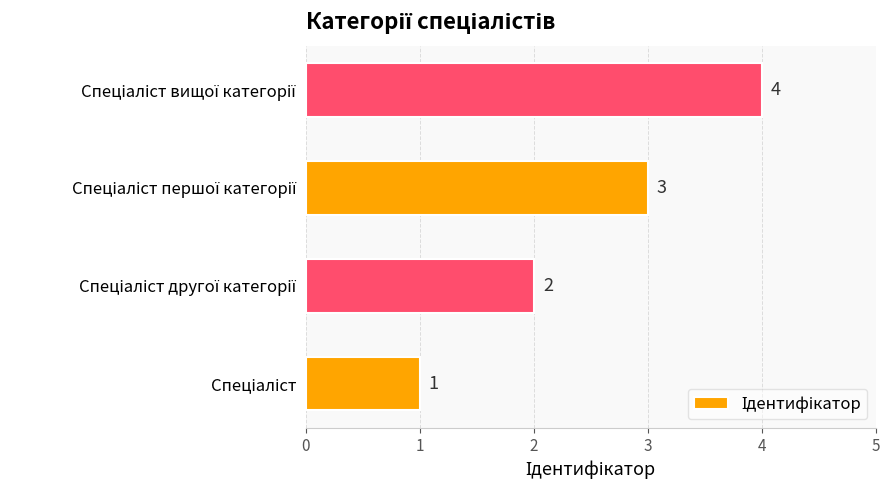

What is the sum of all values?

10